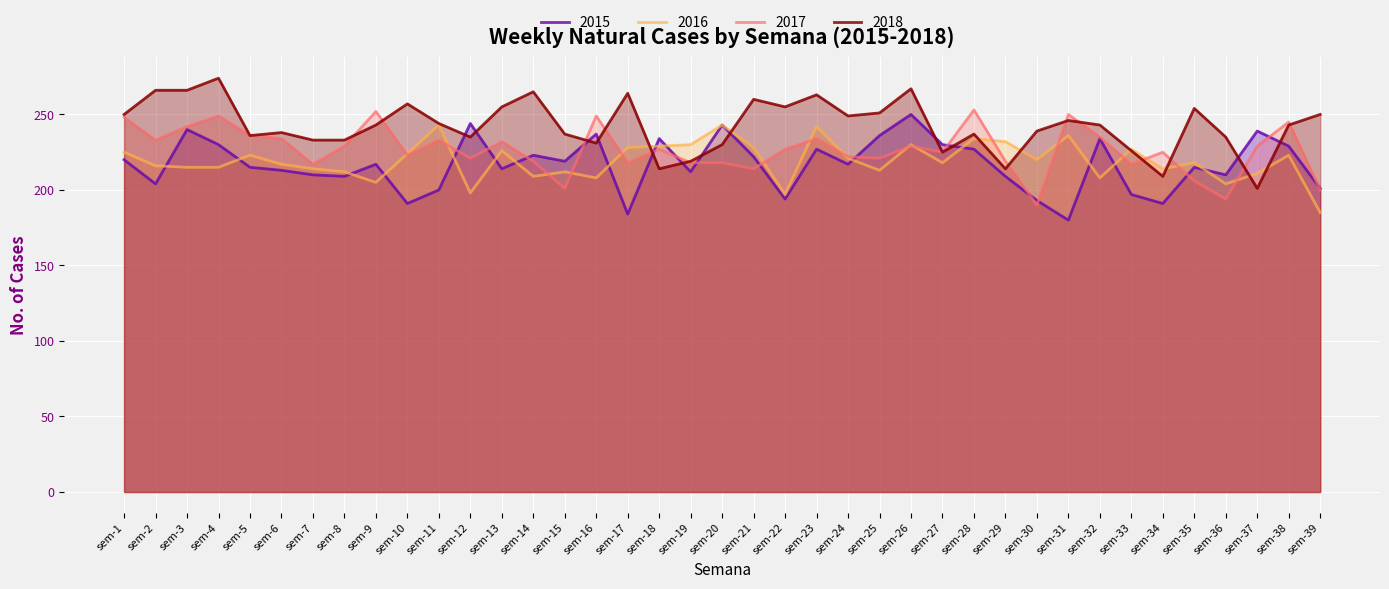

At which category does 2015 reach its first local peak?

sem-3